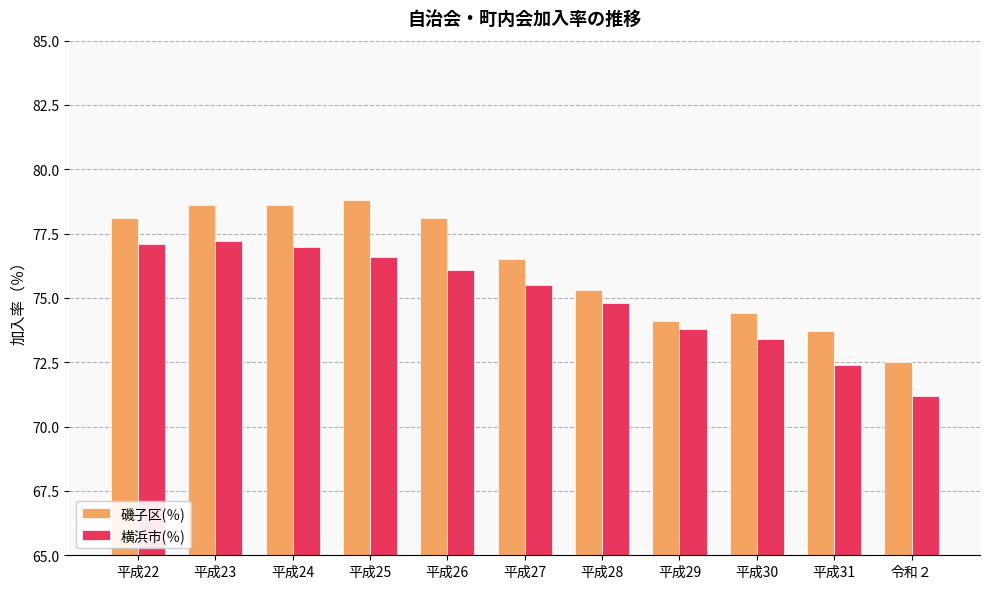

The 磯子区(％) series shows 75.3 at 平成28. True or false?

True